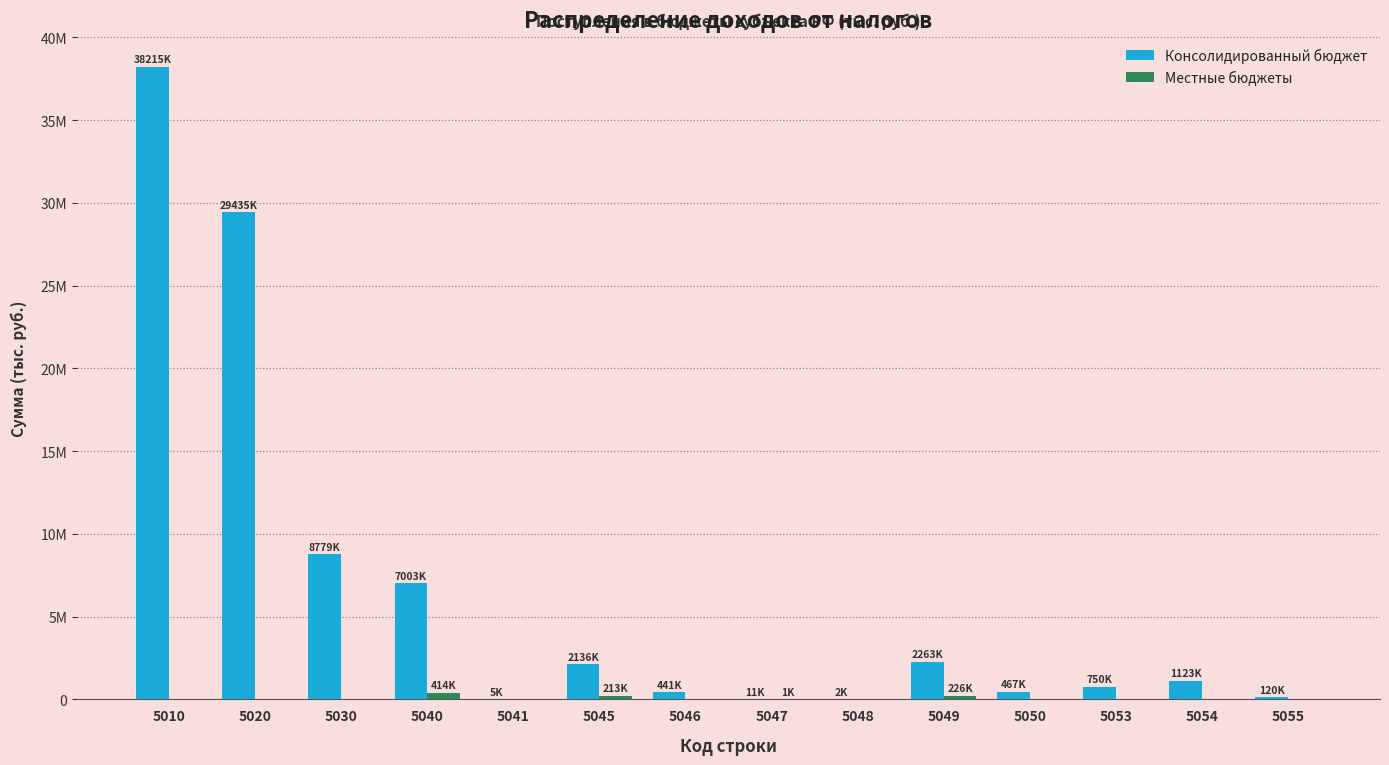

What are all the series names shown in the legend?

Консолидированный бюджет, Местные бюджеты